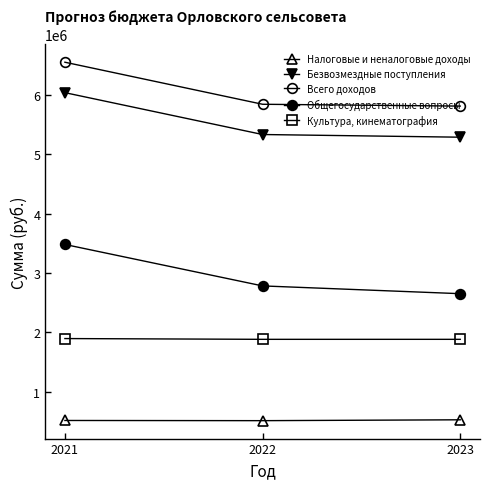

What is the minimum value for Всего доходов?

5811834